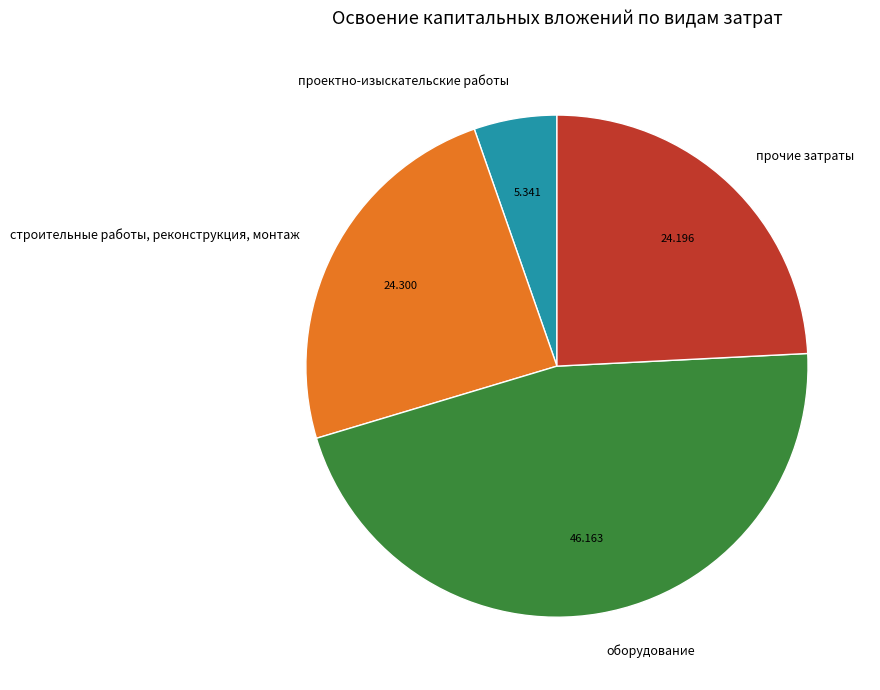

How many segments does this pie chart have?

4